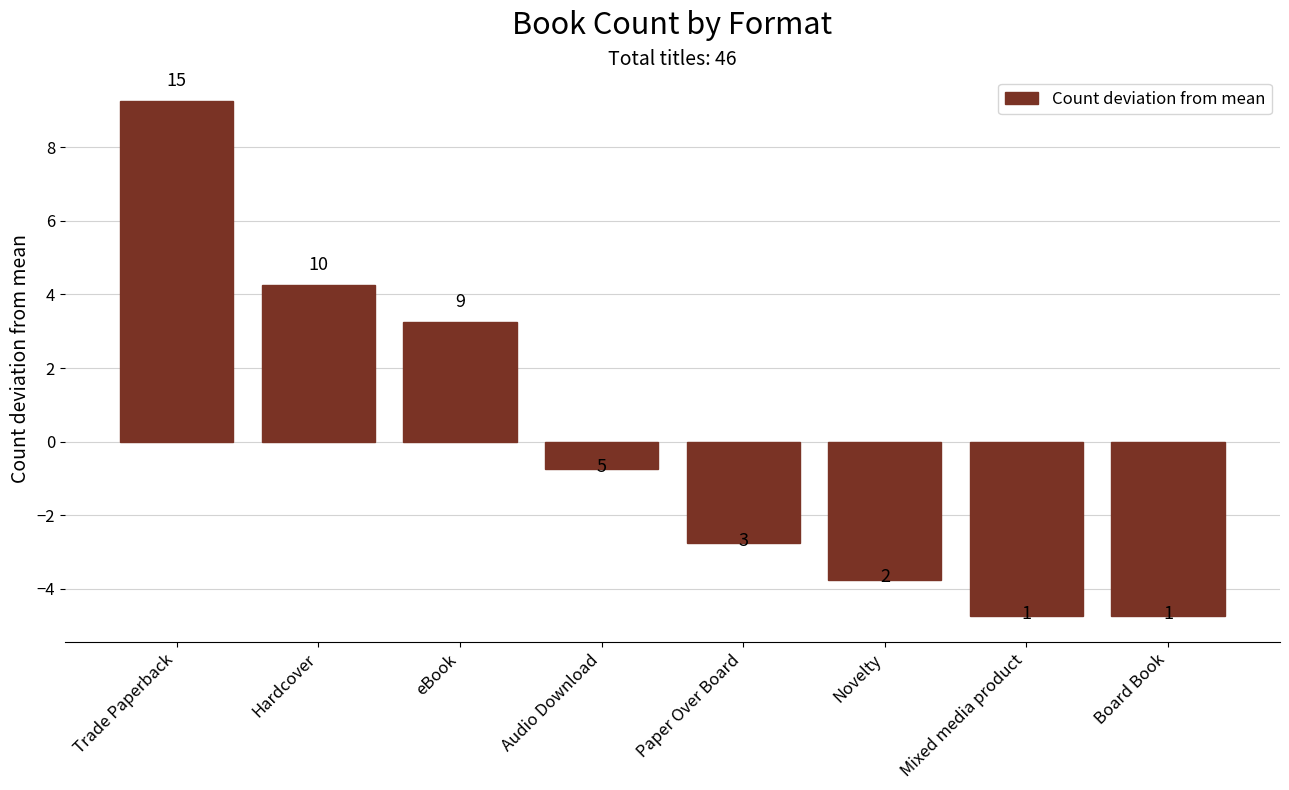

What is the smallest value displayed?

-4.8